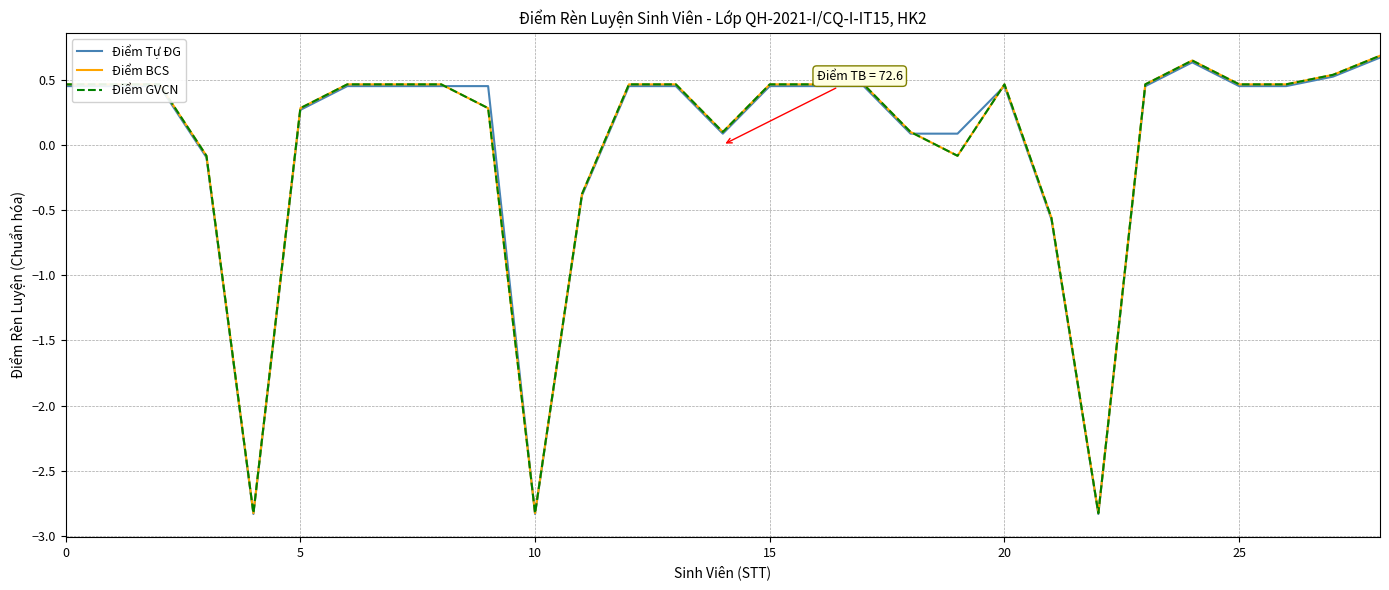

True or false: Điểm Tự ĐG and Điểm BCS cross at least once.

True